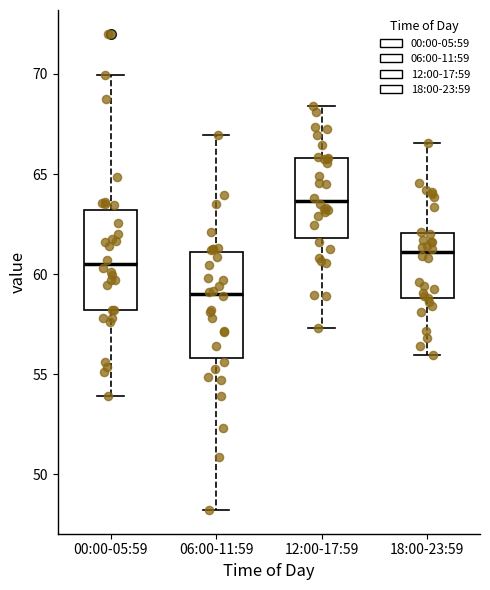

Reading left to right, read every box against the y-axis: the position of its median line, the range the box covers, and the ends of its whiskers. The values are not printed on the chart, so give them approximately, as read against the axis.

00:00-05:59: median 60.5, box 58.0 to 63.0, whiskers 54.0 to 70.0
06:00-11:59: median 59.0, box 56.0 to 61.0, whiskers 48.0 to 67.0
12:00-17:59: median 63.5, box 62.0 to 66.0, whiskers 57.5 to 68.5
18:00-23:59: median 61.0, box 59.0 to 62.0, whiskers 56.0 to 66.5